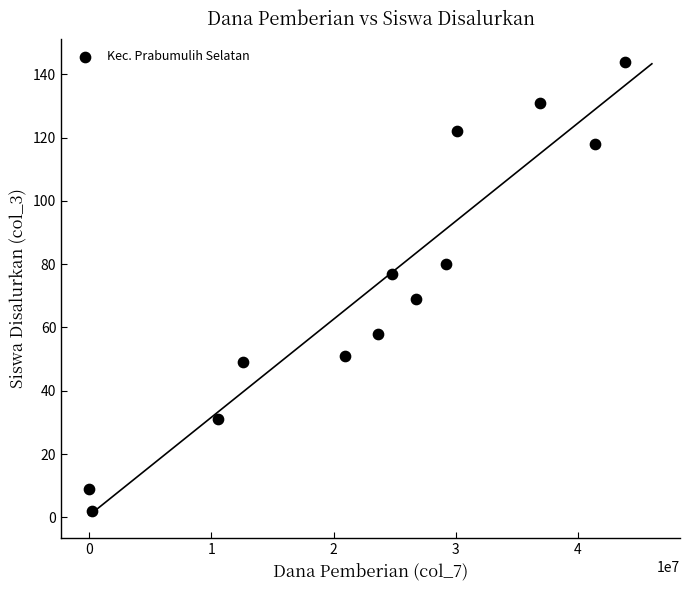

What is the range of Y values (max minus min)?

142